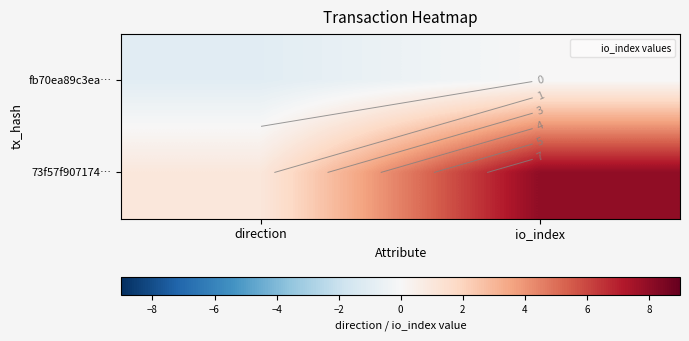

True or false: fb70ea89c3ea… has a value of 1 at io_index.

False